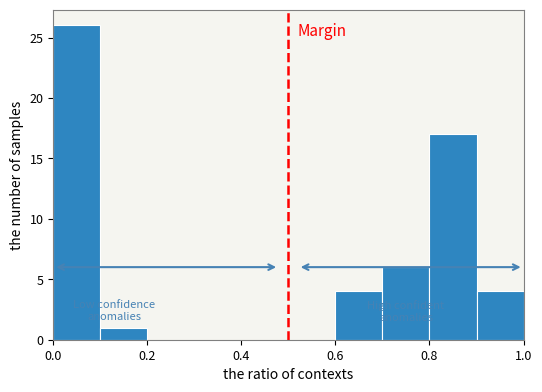

What is the height of the bar covering 0.8 to 0.9 on the x-axis? The values are not printed on the chart, so give them approximately, as read against the axis.

17